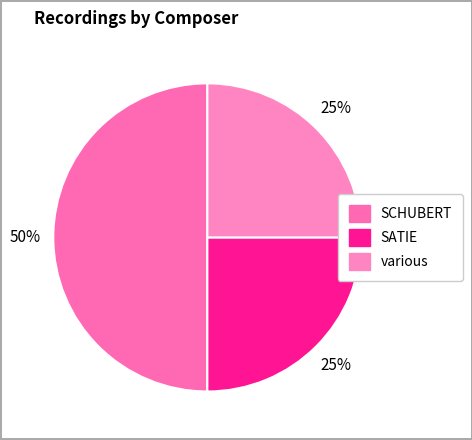

What percentage is NOT represented by SCHUBERT?

50.0%